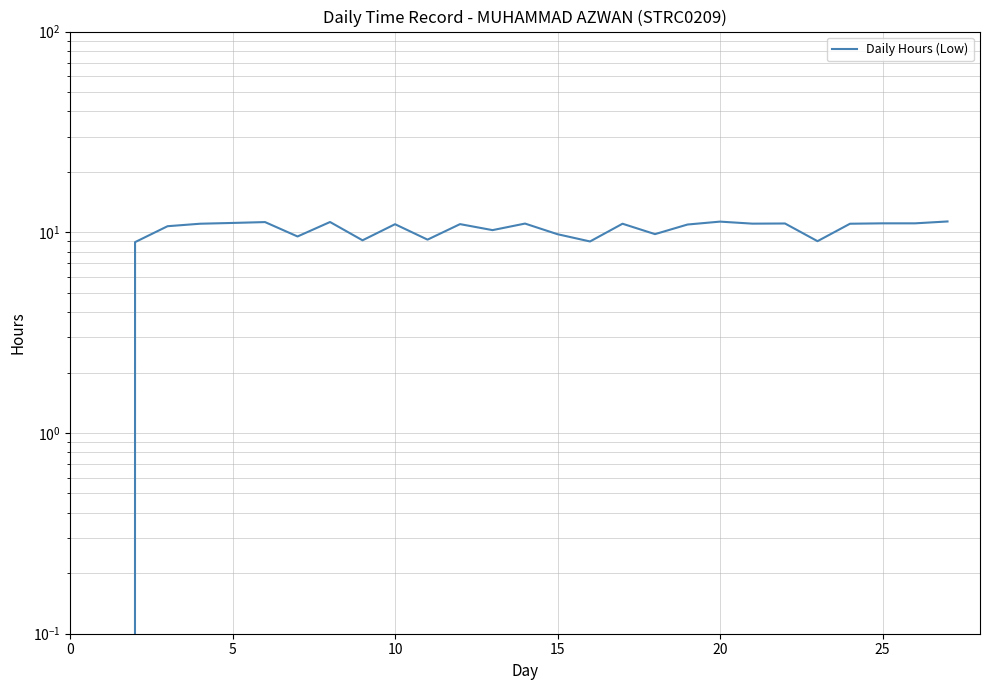

Reading left to right, transcribe all the data shown in this chart.

0.0	8.9	10.7	11.0	11.1	11.2	9.5	11.2	9.1	11.0	9.2	11.0	10.2	11.1	9.8	9.0	11.0	9.8	10.9	11.3	11.0	11.1	9.0	11.0	11.1	11.1	11.3